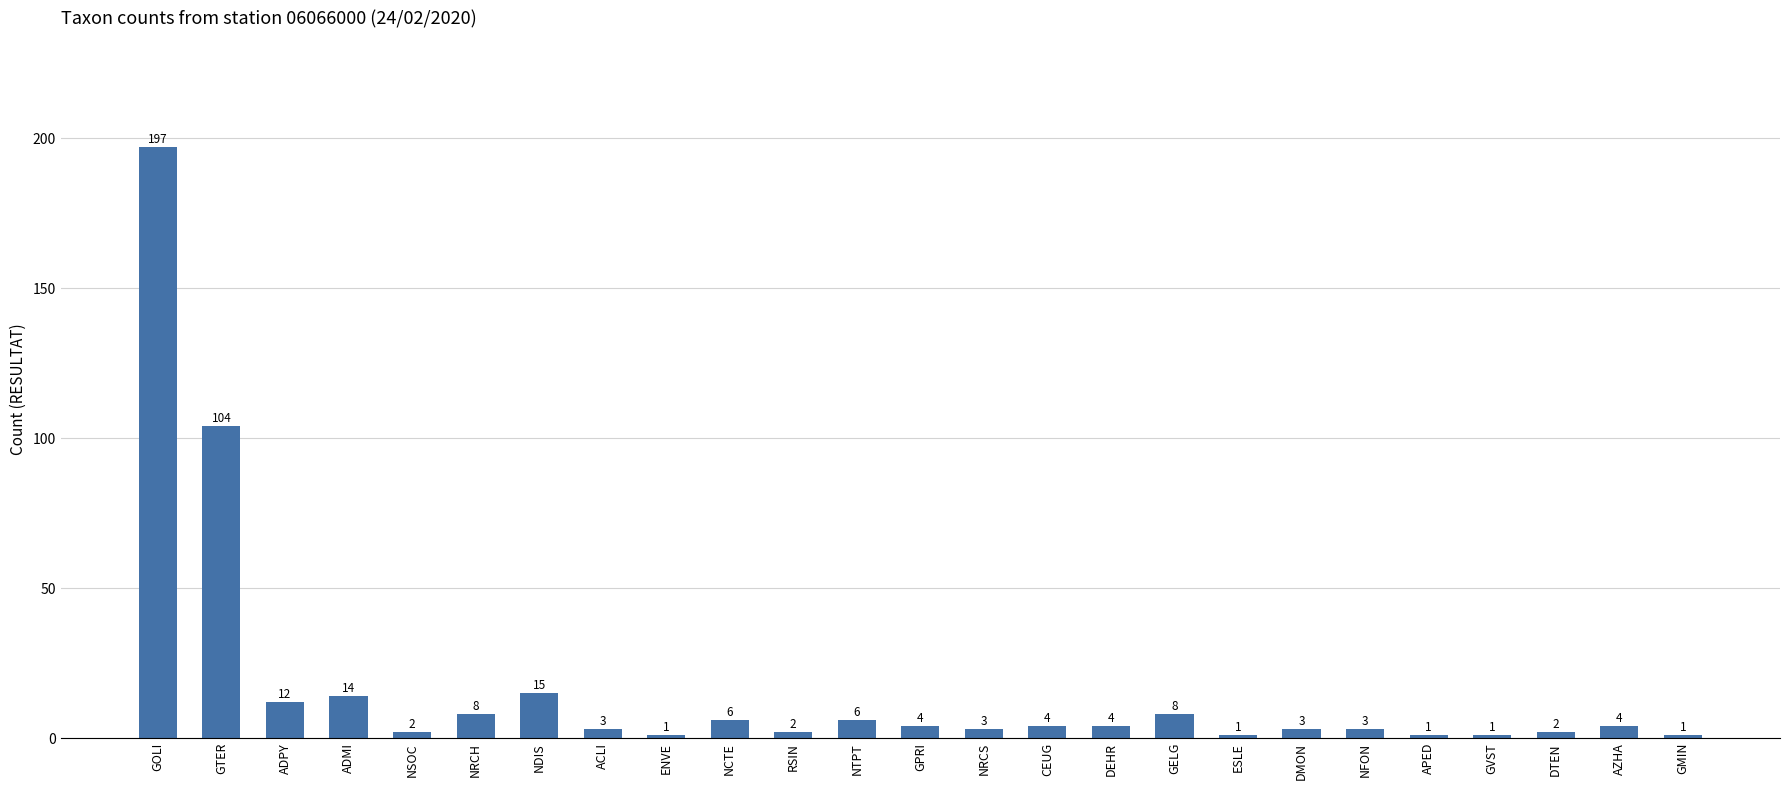

Reading left to right, transcribe all the data shown in this chart.

GOLI=197	GTER=104	ADPY=12	ADMI=14	NSOC=2	NRCH=8	NDIS=15	ACLI=3	ENVE=1	NCTE=6	RSIN=2	NTPT=6	GPRI=4	NRCS=3	CEUG=4	DEHR=4	GELG=8	ESLE=1	DMON=3	NFON=3	APED=1	GVST=1	DTEN=2	AZHA=4	GMIN=1